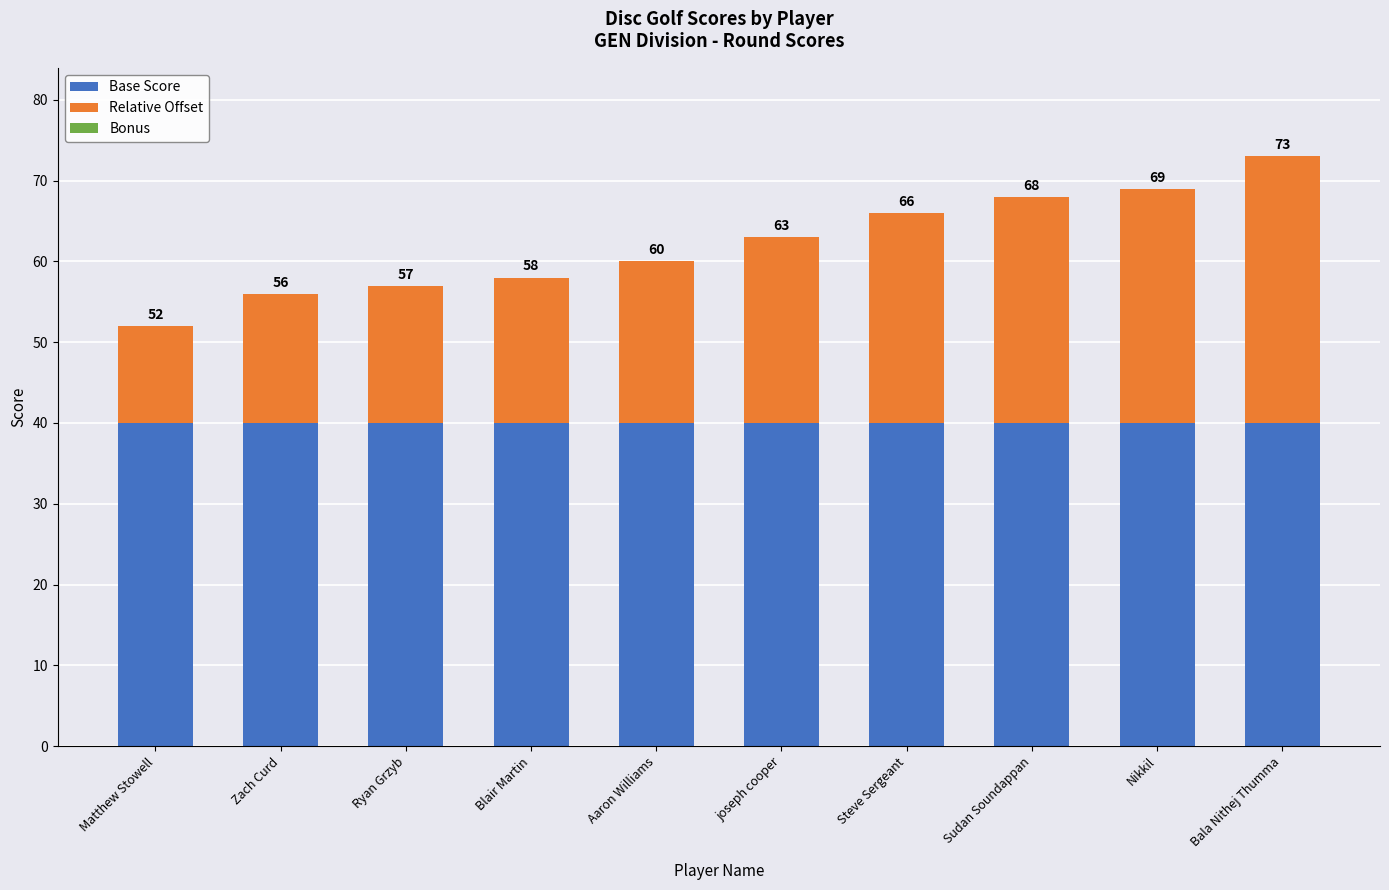

How many bars are there in total?

10